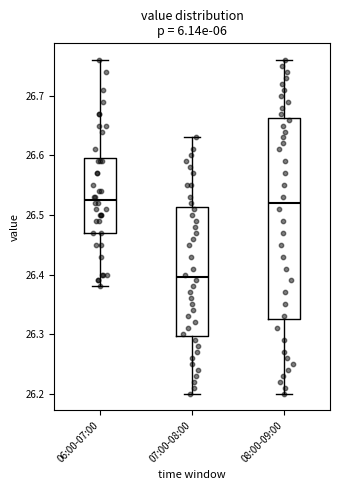

Reading left to right, transcribe this box plot: for each box, give where its median line is, the range the box spans, and where its two whiskers end, as read against the y-axis. The values are not printed on the chart, so give them approximately, as read against the axis.

06:00-07:00: median 26.53, box 26.47 to 26.60, whiskers 26.38 to 26.76
07:00-08:00: median 26.40, box 26.30 to 26.51, whiskers 26.20 to 26.63
08:00-09:00: median 26.52, box 26.33 to 26.66, whiskers 26.20 to 26.76